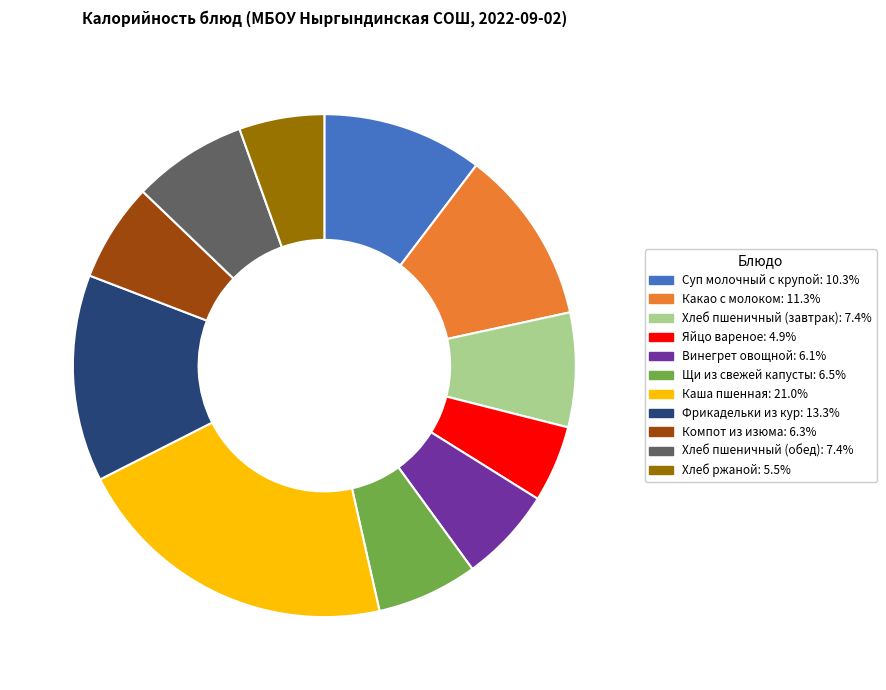

Count the number of slices in the pie.

11